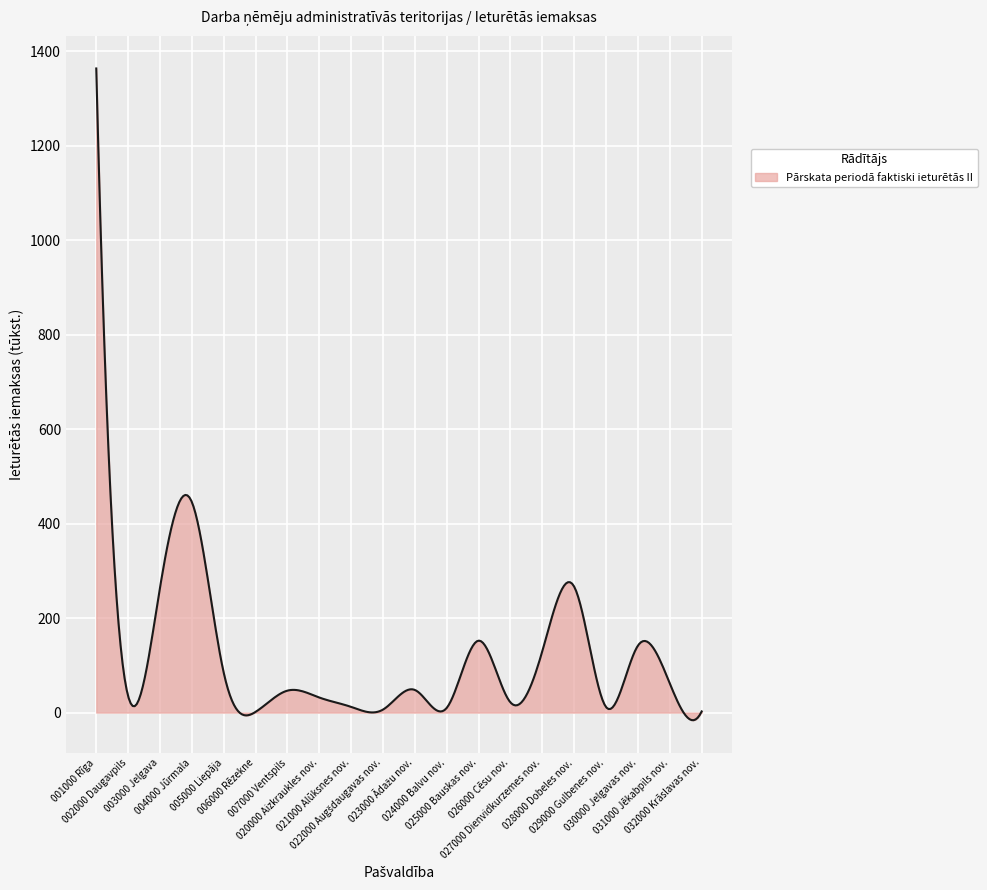

What is the sum of all values?

35602.8